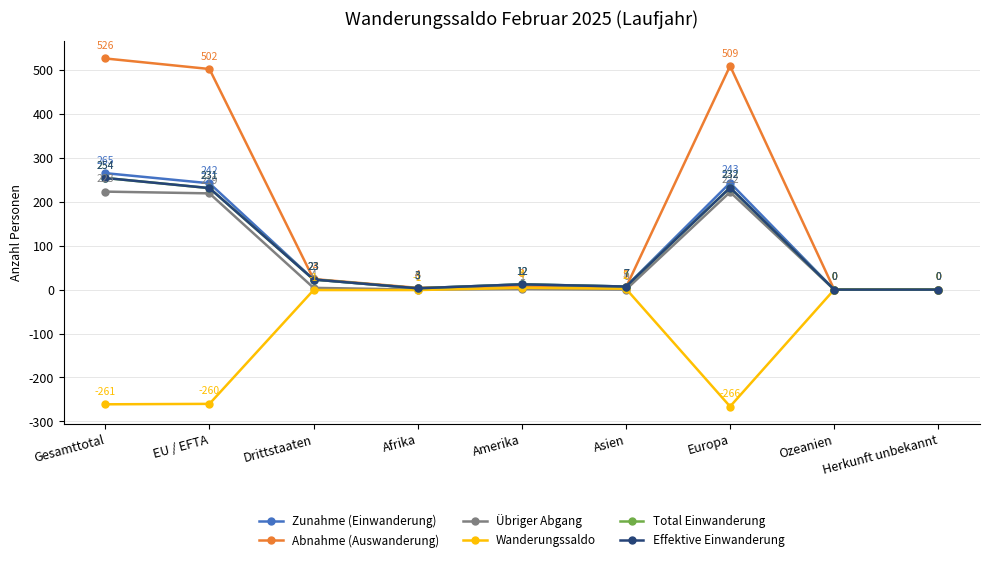

What is the difference between the maximum and minimum values in the Übriger Abgang series?

223